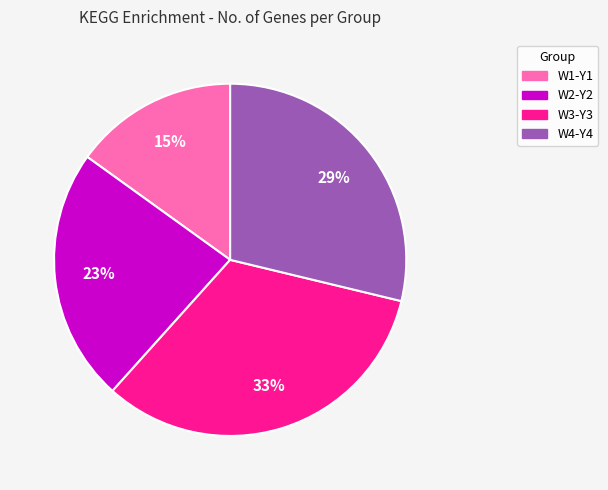

Does any single category account for the majority?

No